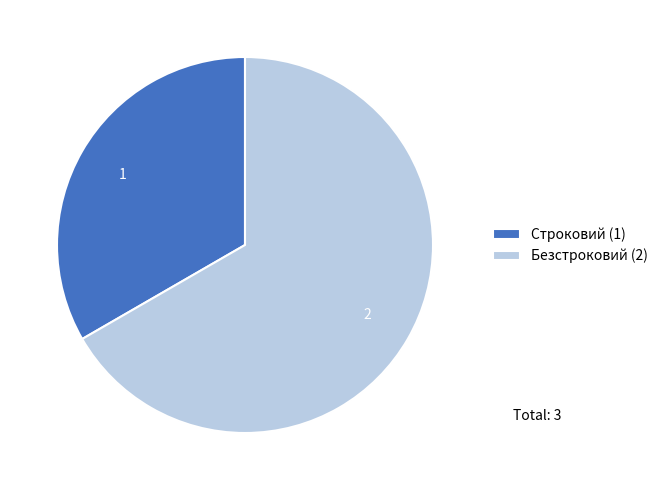

Do Безстроковий (2) and Строковий (1) together represent more than half of the pie?

Yes